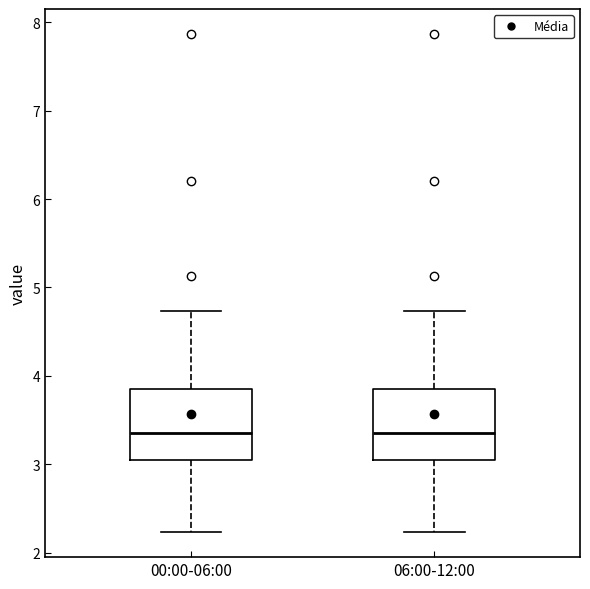

Reading left to right, read every box against the y-axis: the position of its median line, the range the box covers, and the ends of its whiskers. The values are not printed on the chart, so give them approximately, as read against the axis.

00:00-06:00: median 3.4, box 3.1 to 3.8, whiskers 2.2 to 4.7
06:00-12:00: median 3.4, box 3.1 to 3.8, whiskers 2.2 to 4.7